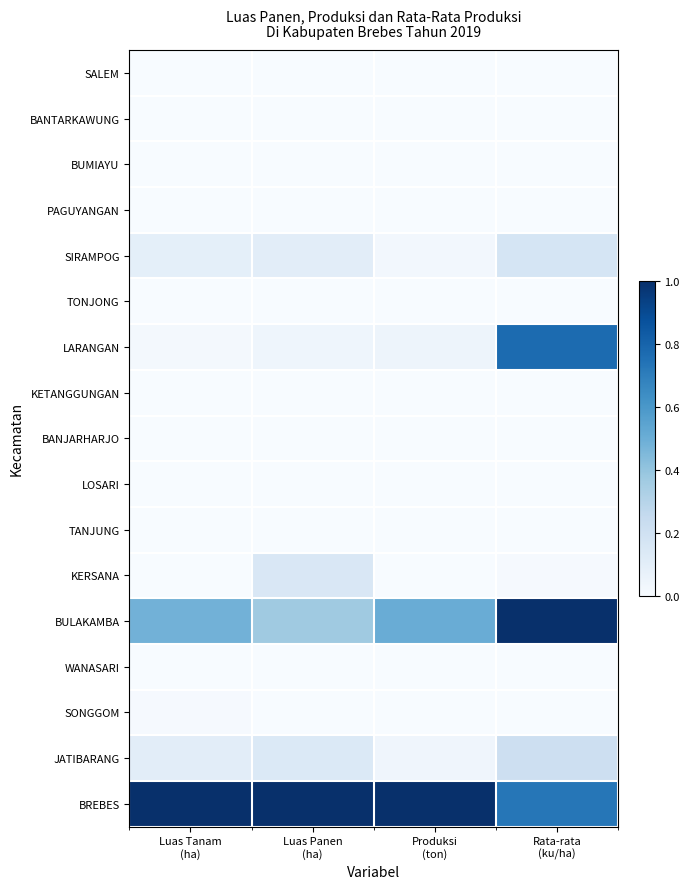

Count the number of data series in this chart.

17